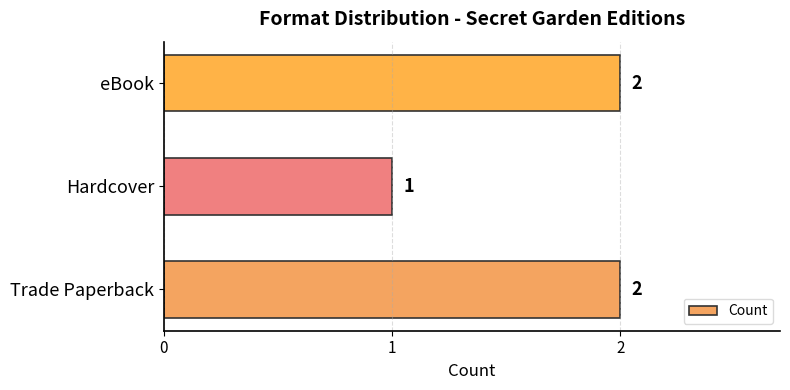

At which category does the chart reach its minimum across all series?

Hardcover